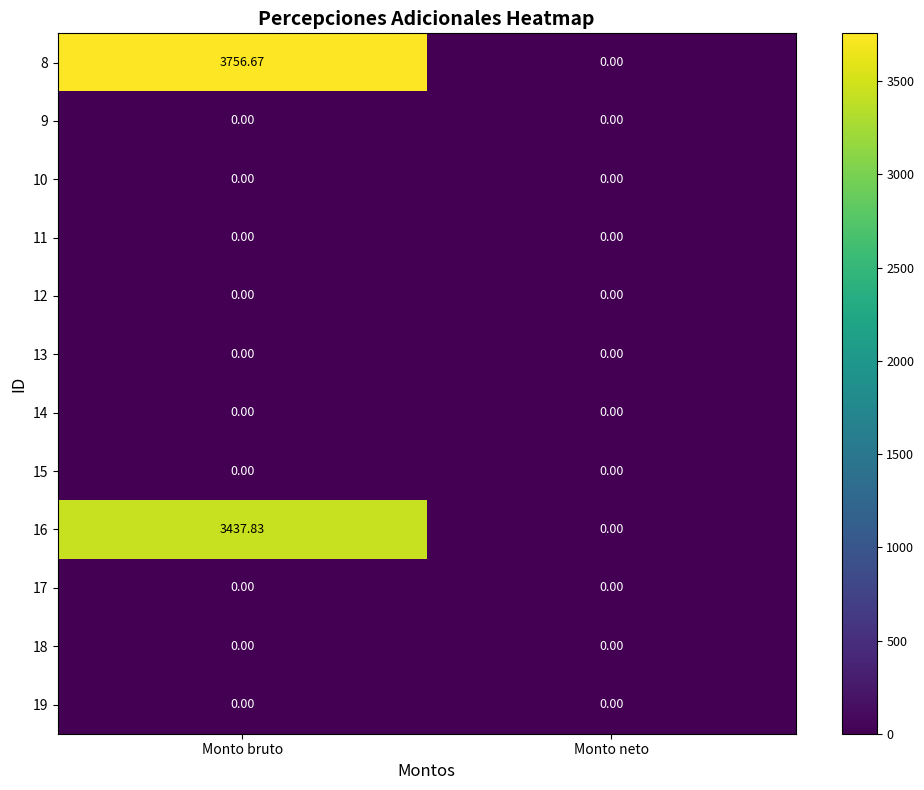

At which label does 16 first exceed 3437?

Monto bruto